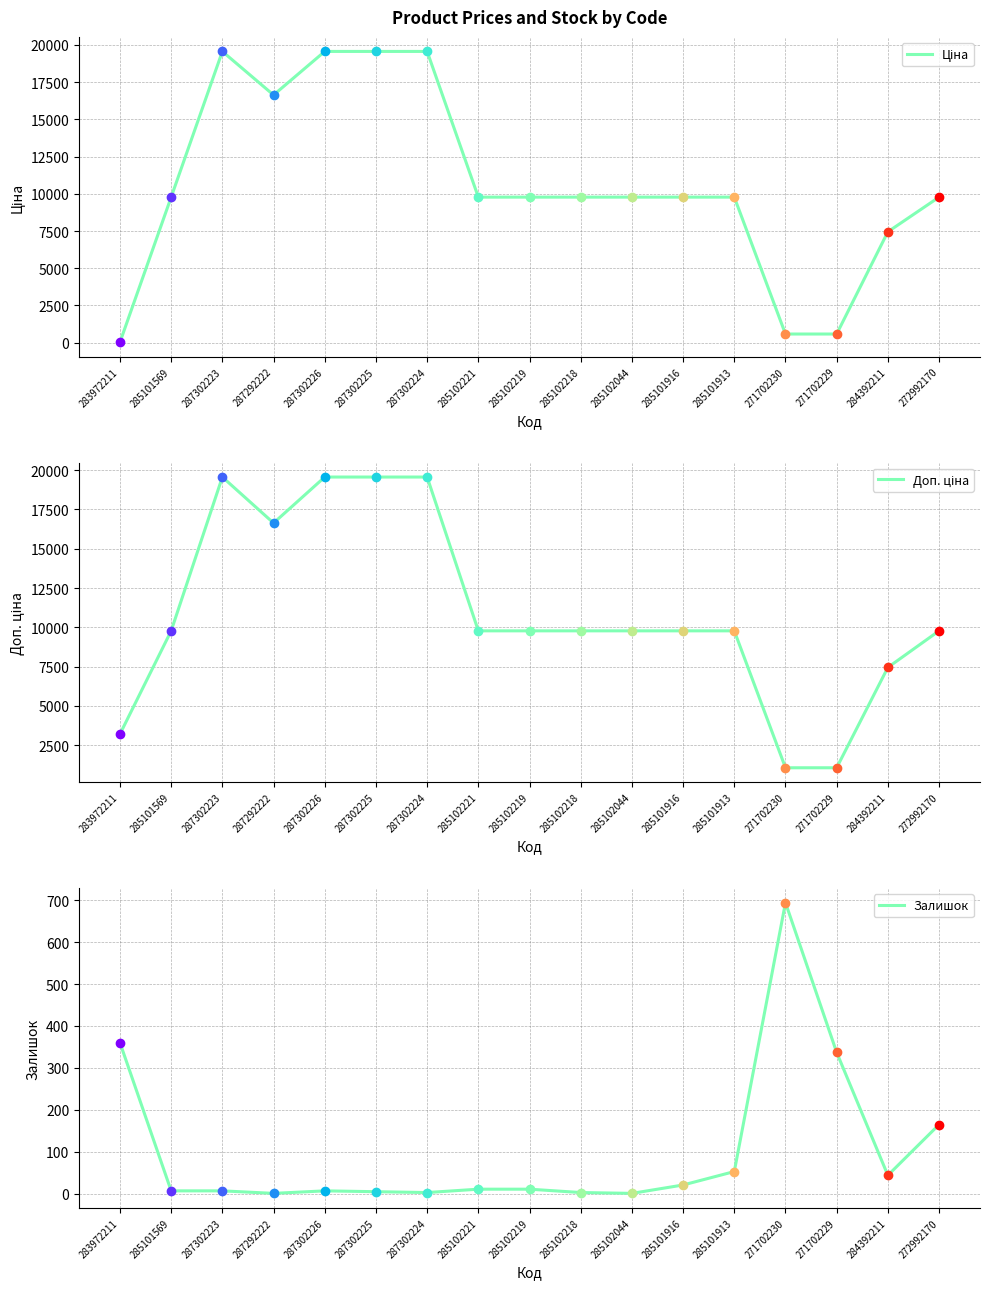

Where does the Залишок series first go above 11?

283972211